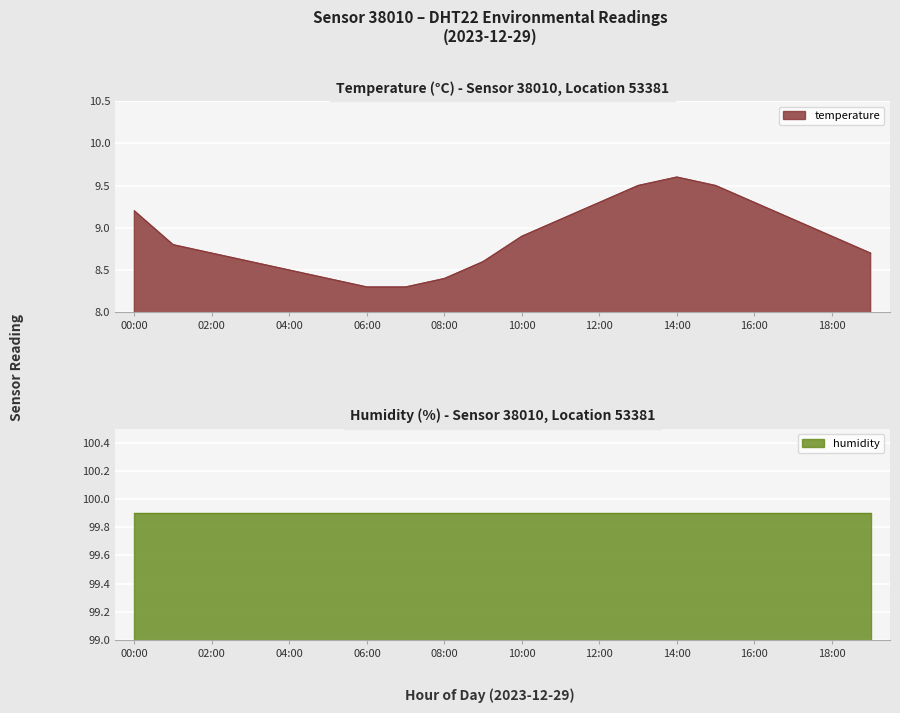

True or false: the data shows 9.1 at 17:00.

True